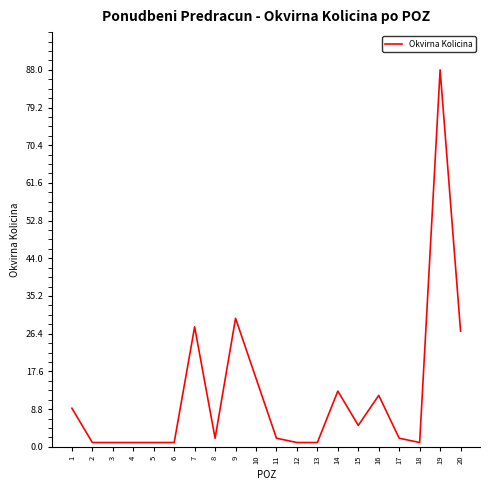

The value at 8 is 2. True or false?

True